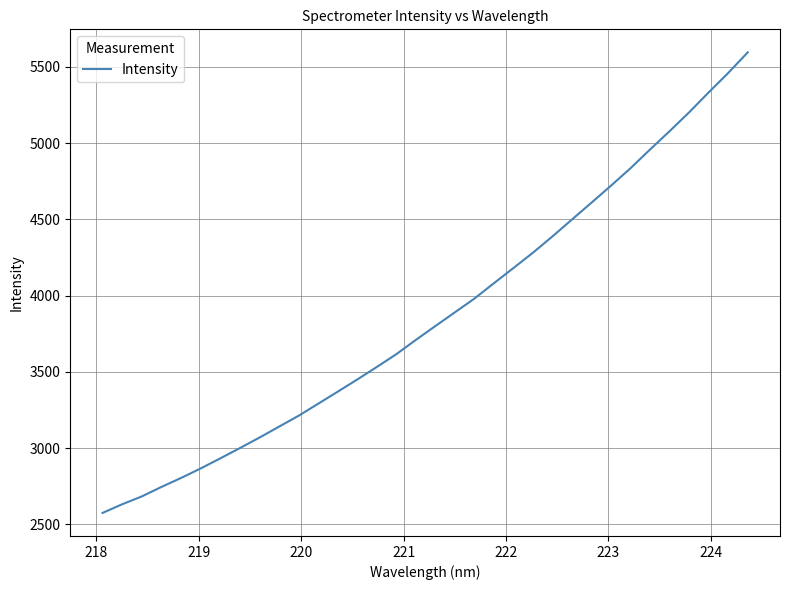

What is the minimum value shown in the chart?

2575.4